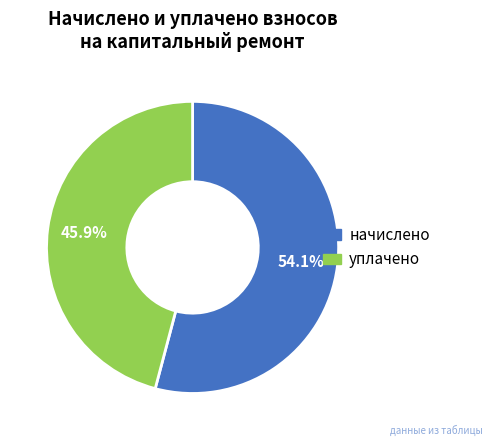

Is there a majority slice in this chart?

Yes